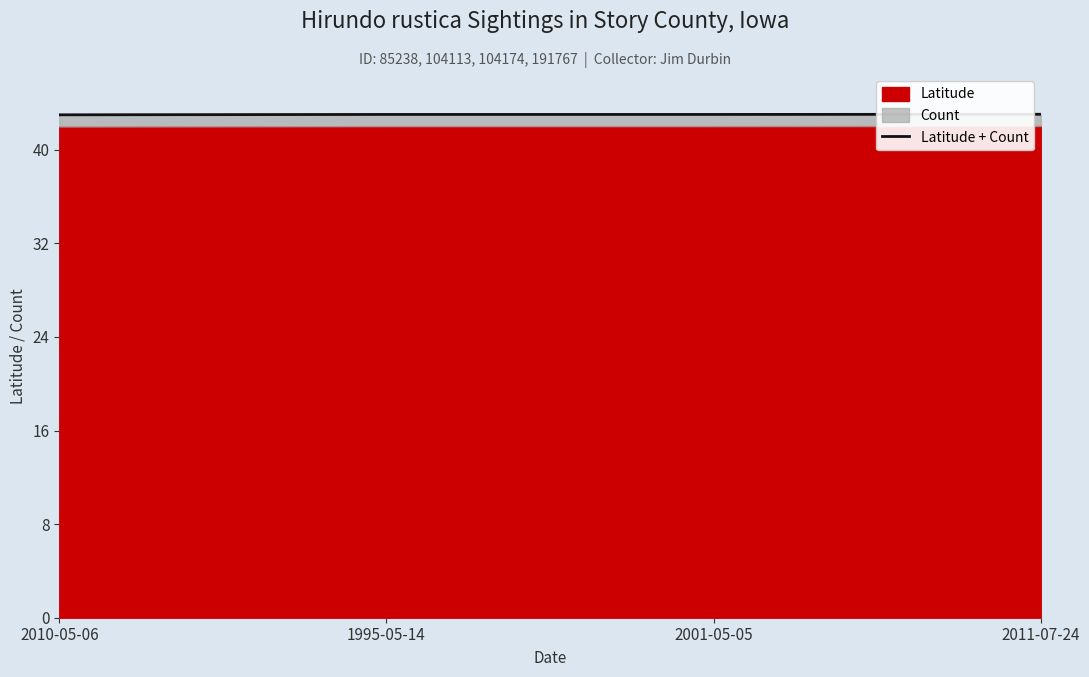

Count the number of categories in the chart.

4